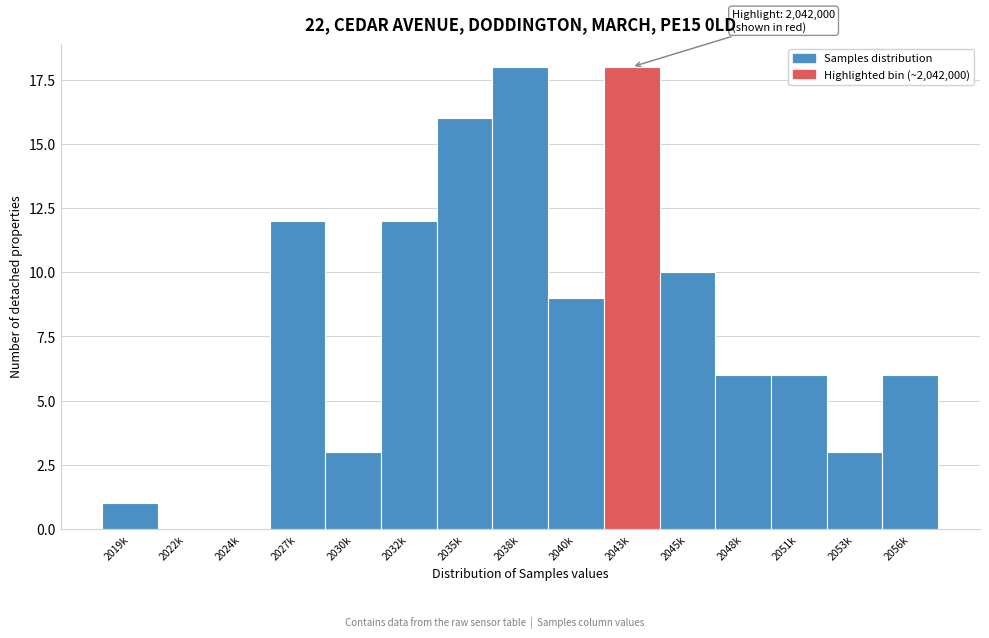

Reading left to right, list all the values displayed in this chart.

2019k=1	2022k=0	2024k=0	2027k=12	2030k=3	2032k=12	2035k=16	2038k=18	2040k=9	2043k=18	2045k=10	2048k=6	2051k=6	2053k=3	2056k=6